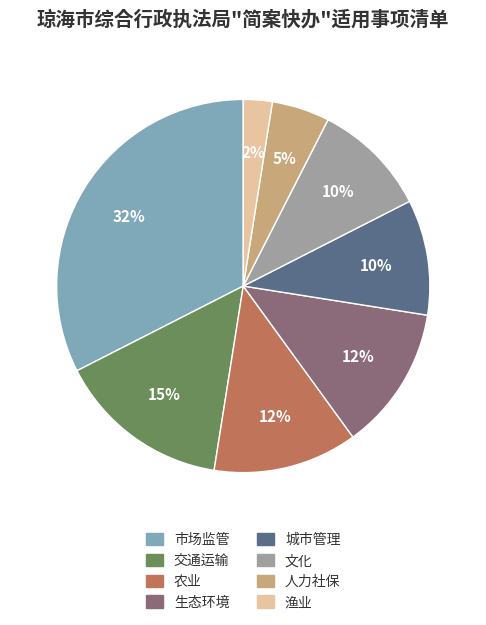

To the nearest percent, what is the average slice percentage?

12%